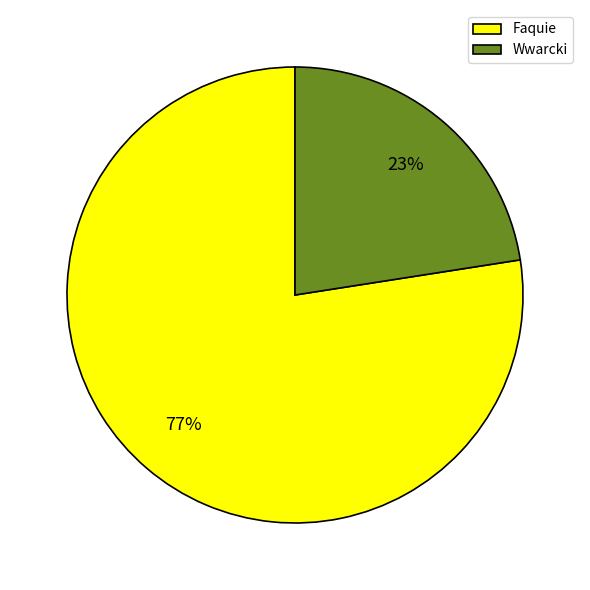

To the nearest percent, what percentage of the pie is Wwarcki?

23%